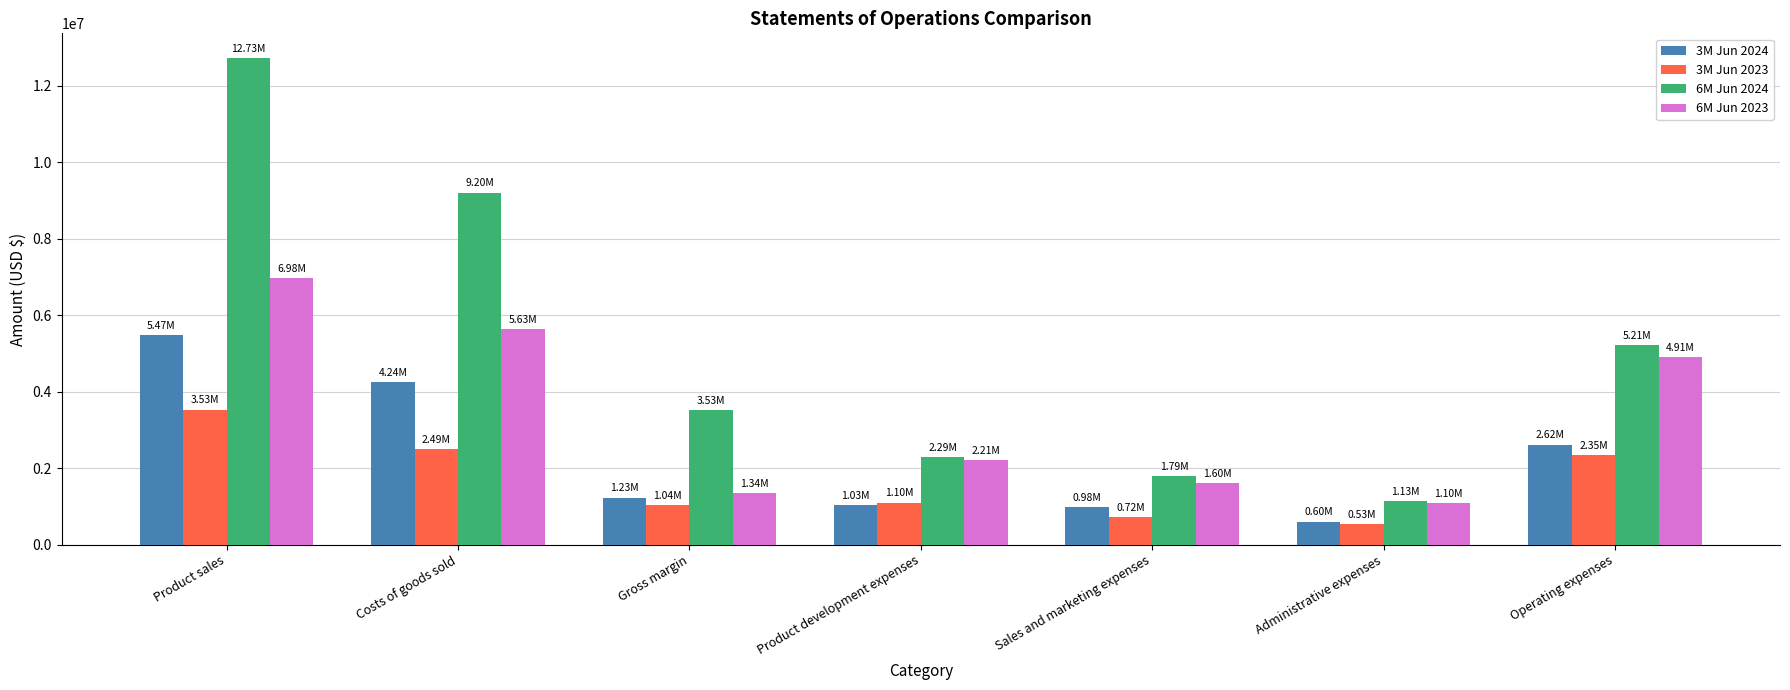

How many categories are shown in the chart?

7